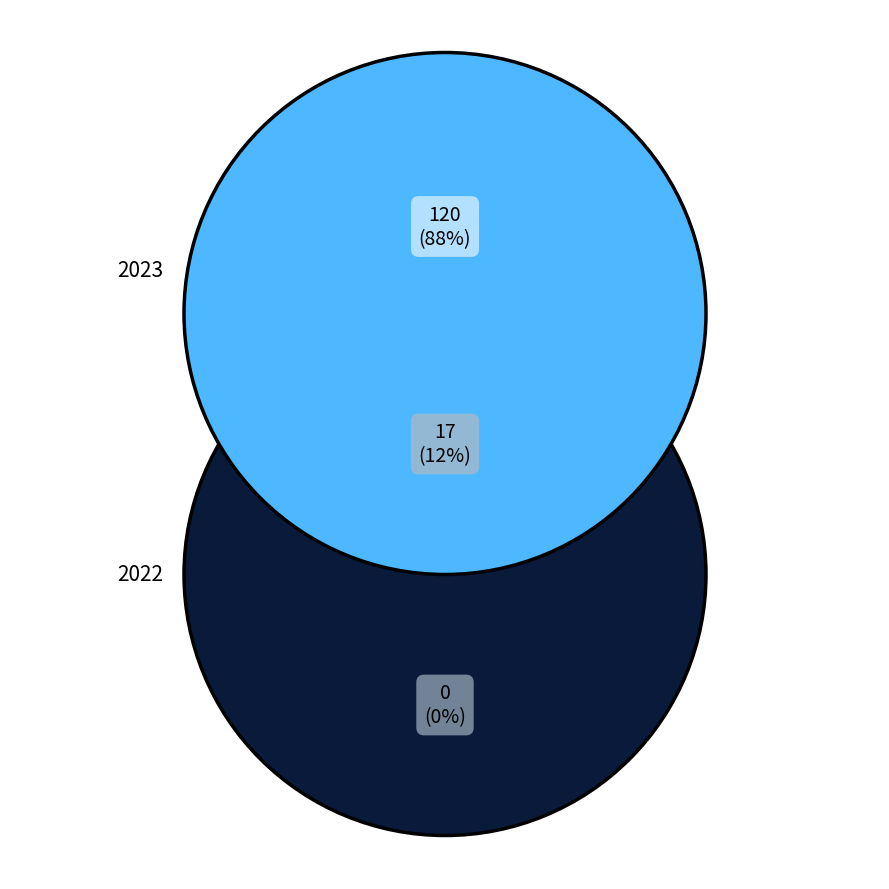

Which category has the biggest portion of the pie?

2023